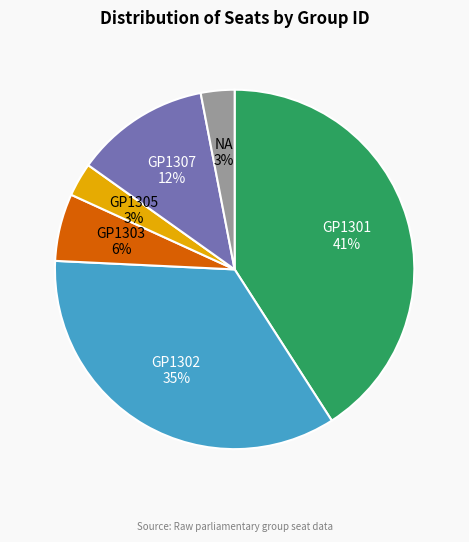

How many segments does this pie chart have?

6